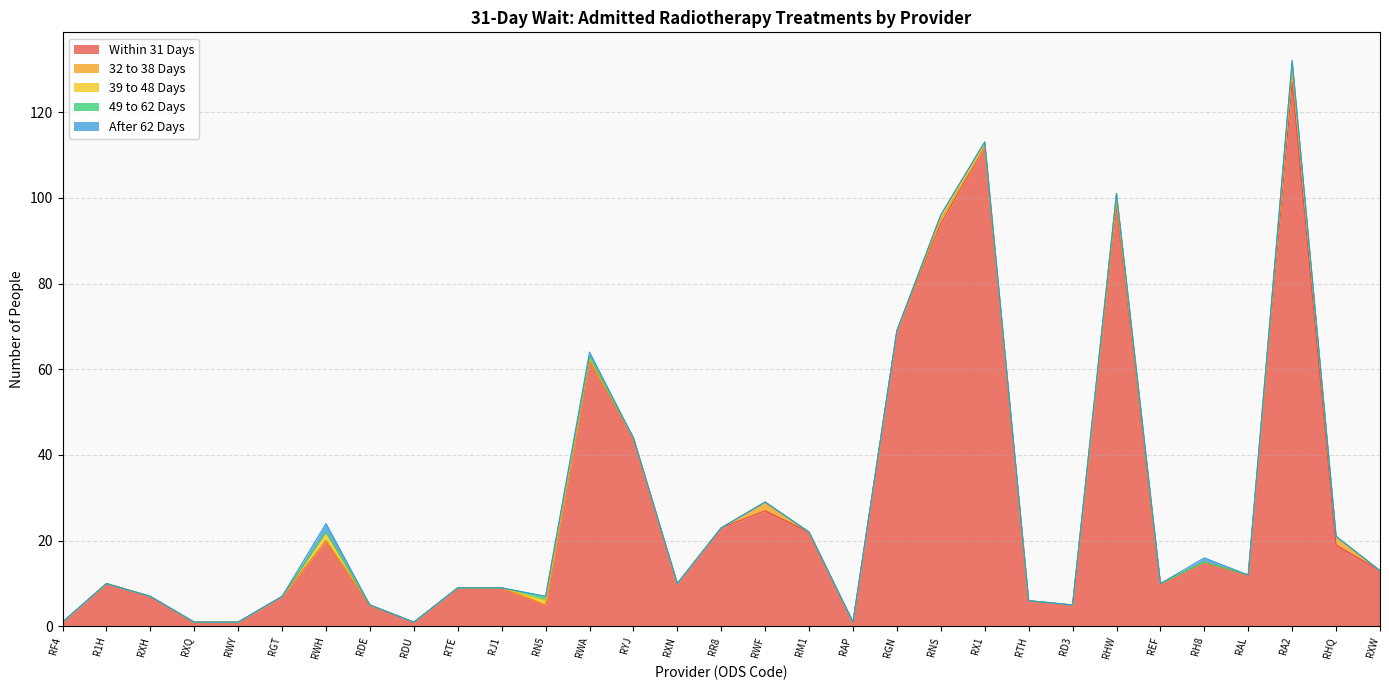

What is the spread (max minus min) of values at RWY?

1